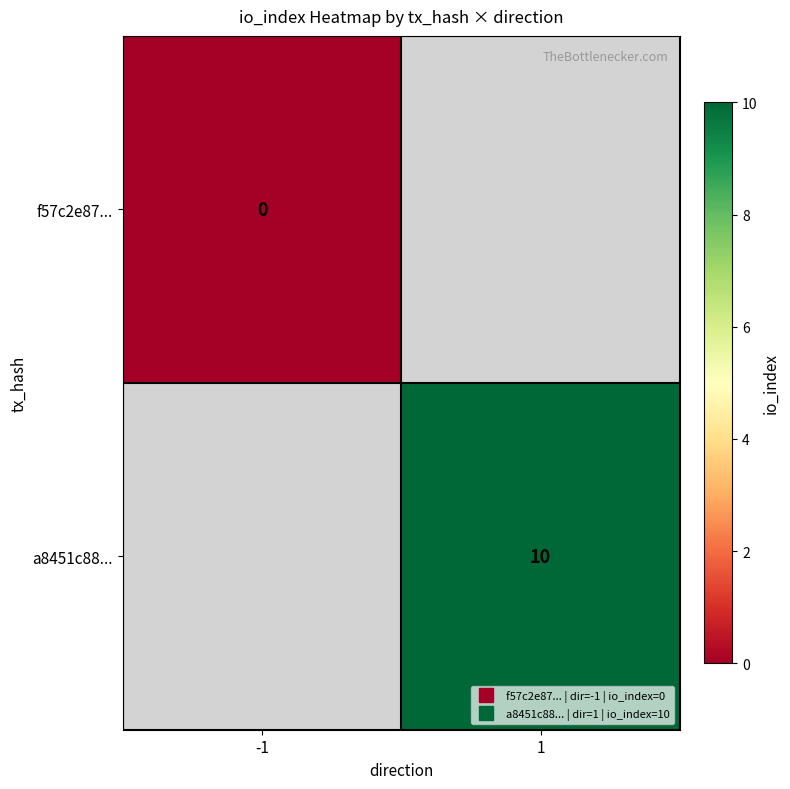

Where is f57c2e87... nearest to the value 0?

-1